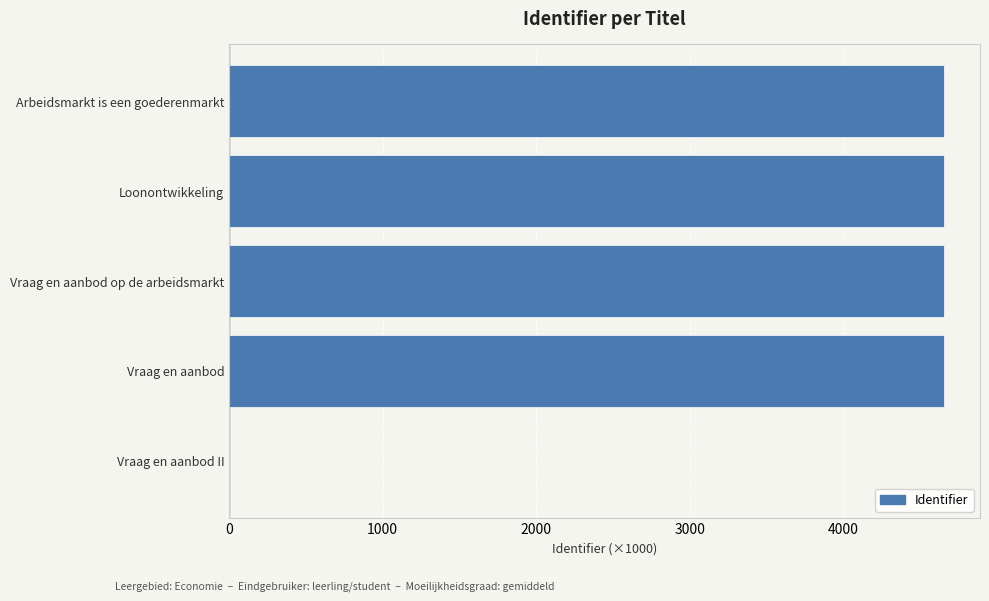

How many values exceed 4658?

4